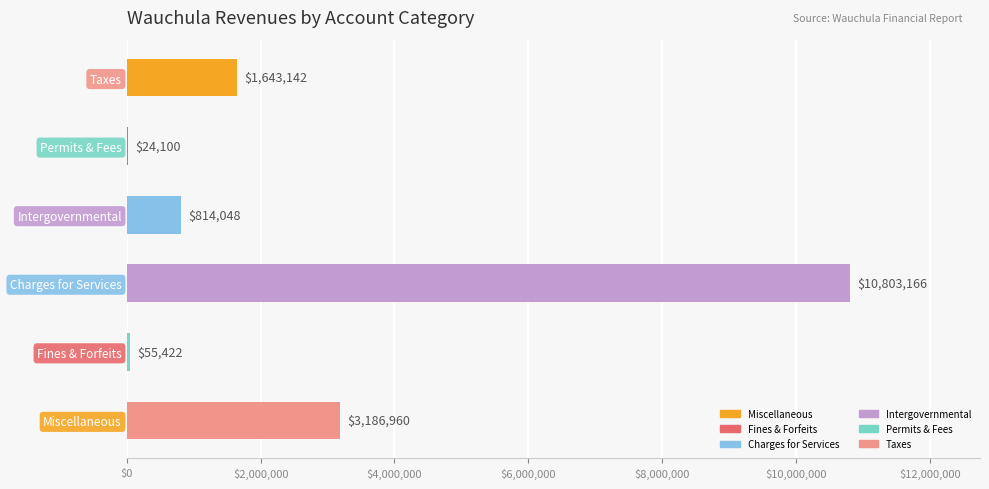

Reading top to bottom, extract all data points from this chart.

Taxes=1643142	Permits & Fees=24100	Intergovernmental=814048	Charges for Services=10803166	Fines & Forfeits=55422	Miscellaneous=3186960